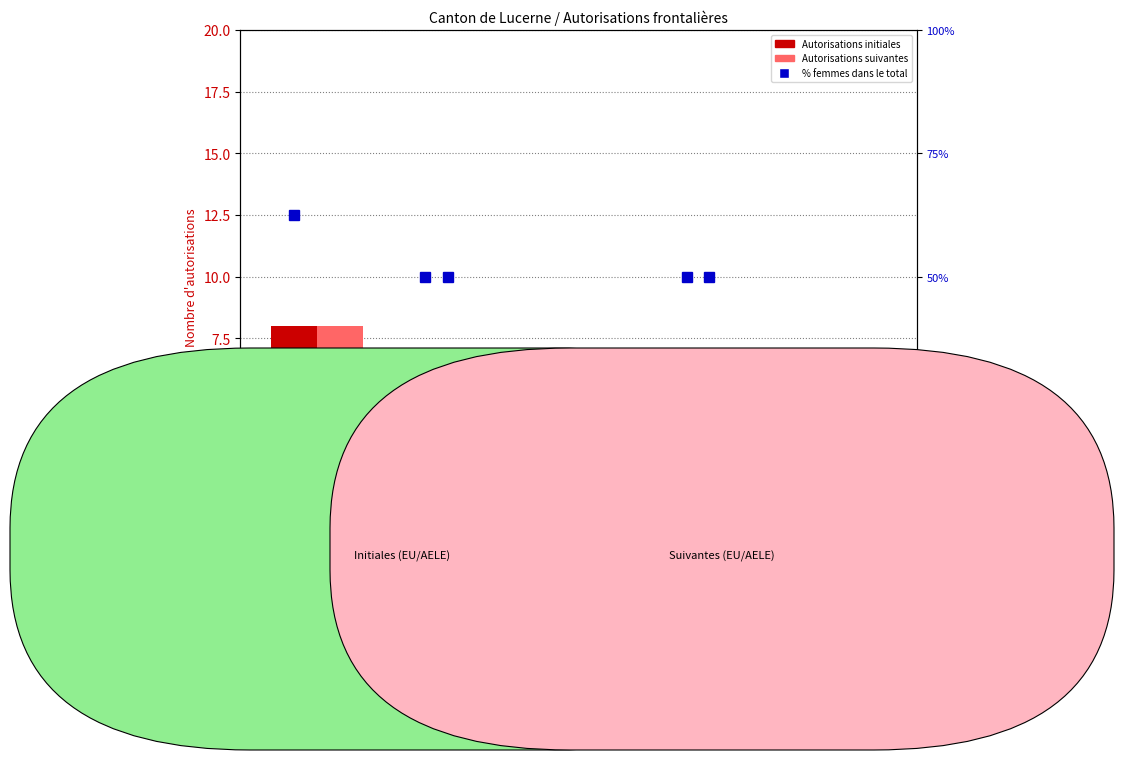

What is the average value of the Autorisations suivantes series?

2